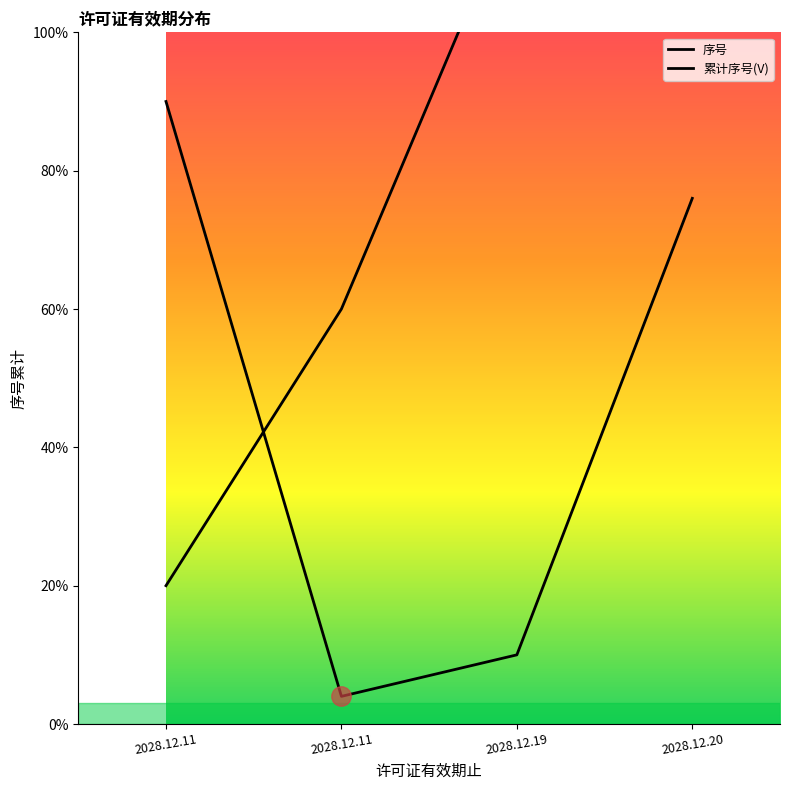

Between 2028.12.19 and 2028.12.11, which is larger?

2028.12.19